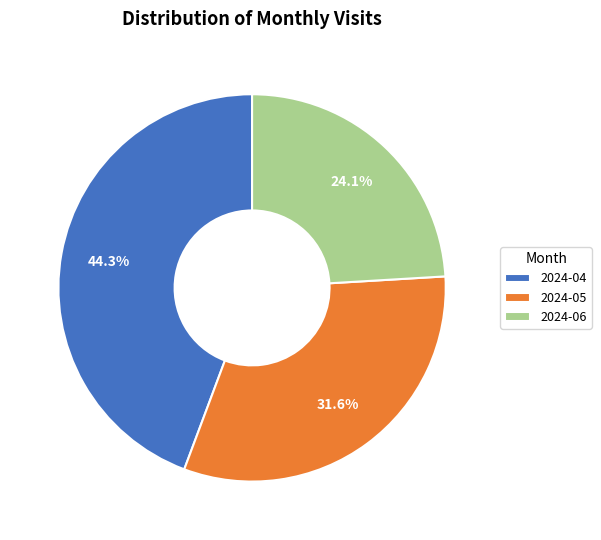

Is there a majority slice in this chart?

No